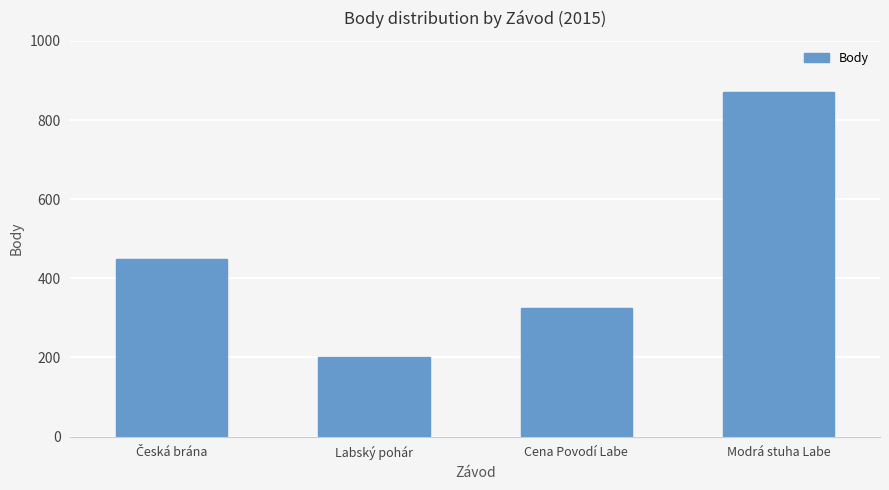

At which category does the chart reach its minimum across all series?

Labský pohár